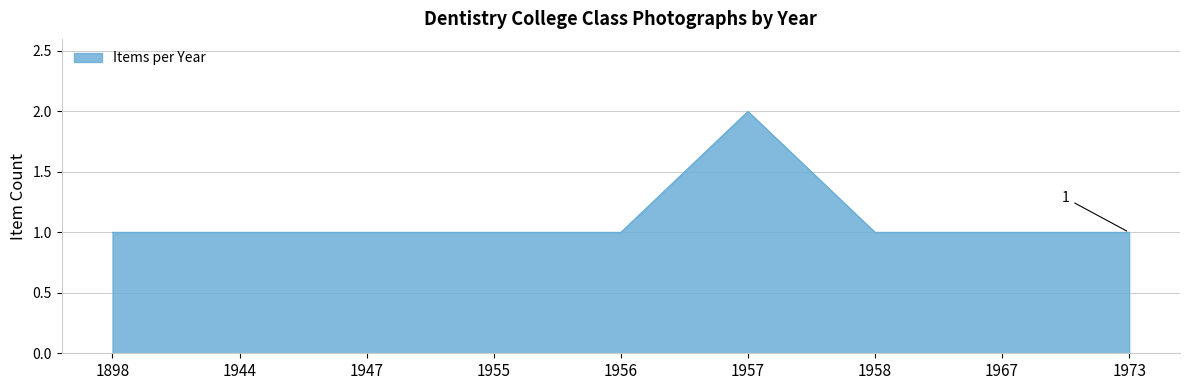

Reading right to left, what are all the values shown in this chart?

1	1	1	2	1	1	1	1	1